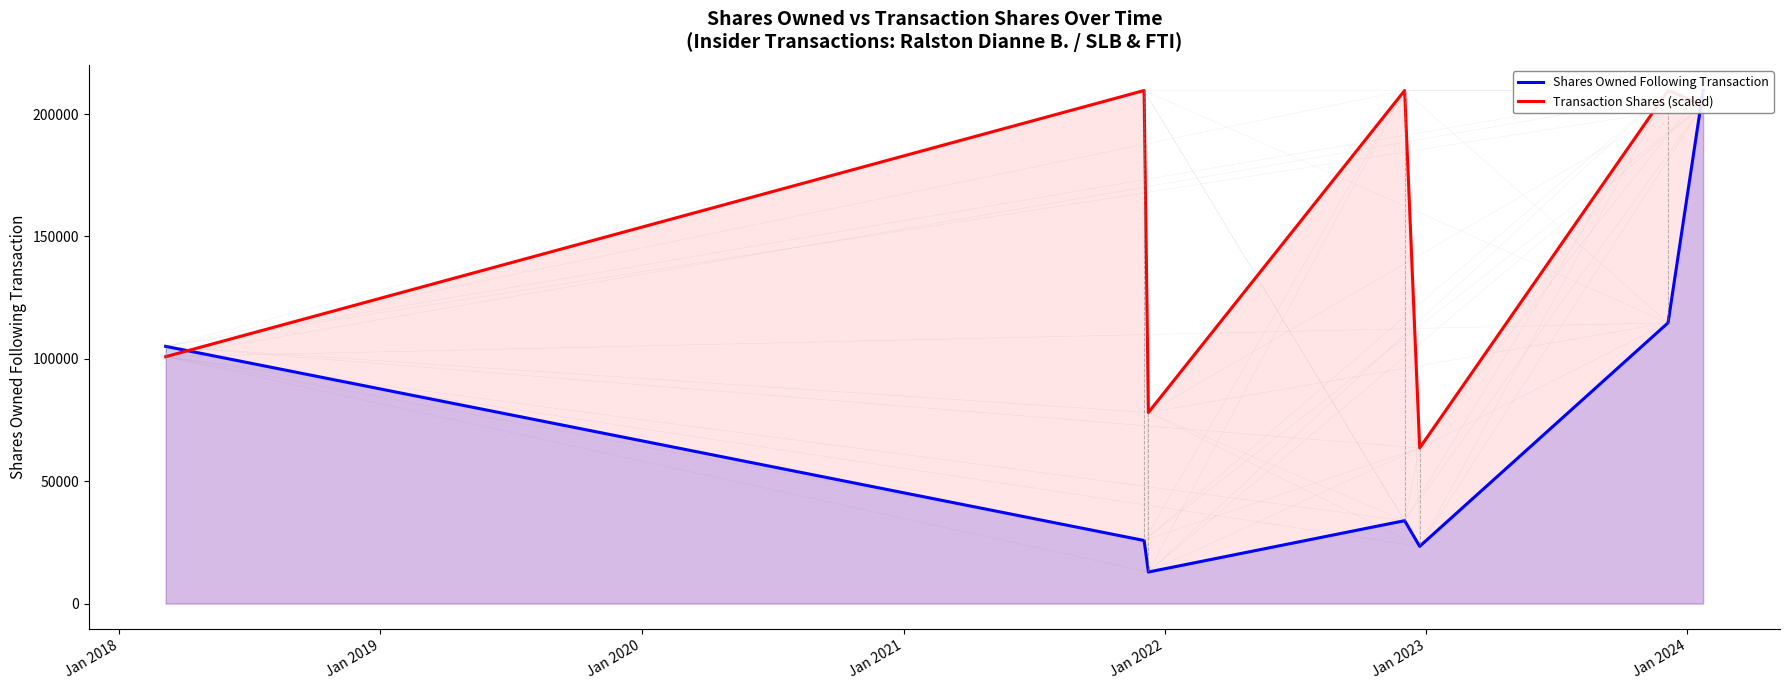

Is it true that Transaction Shares (scaled) equals 70947.4 at Jan 2022?

False